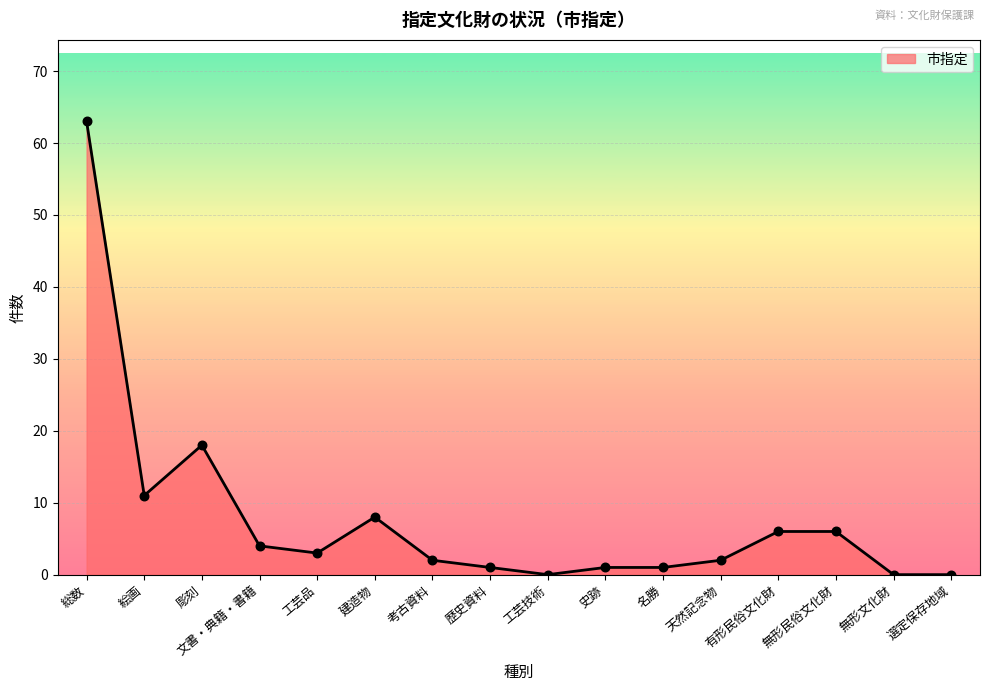

What is the change in value from 総数 to 名勝?

-62